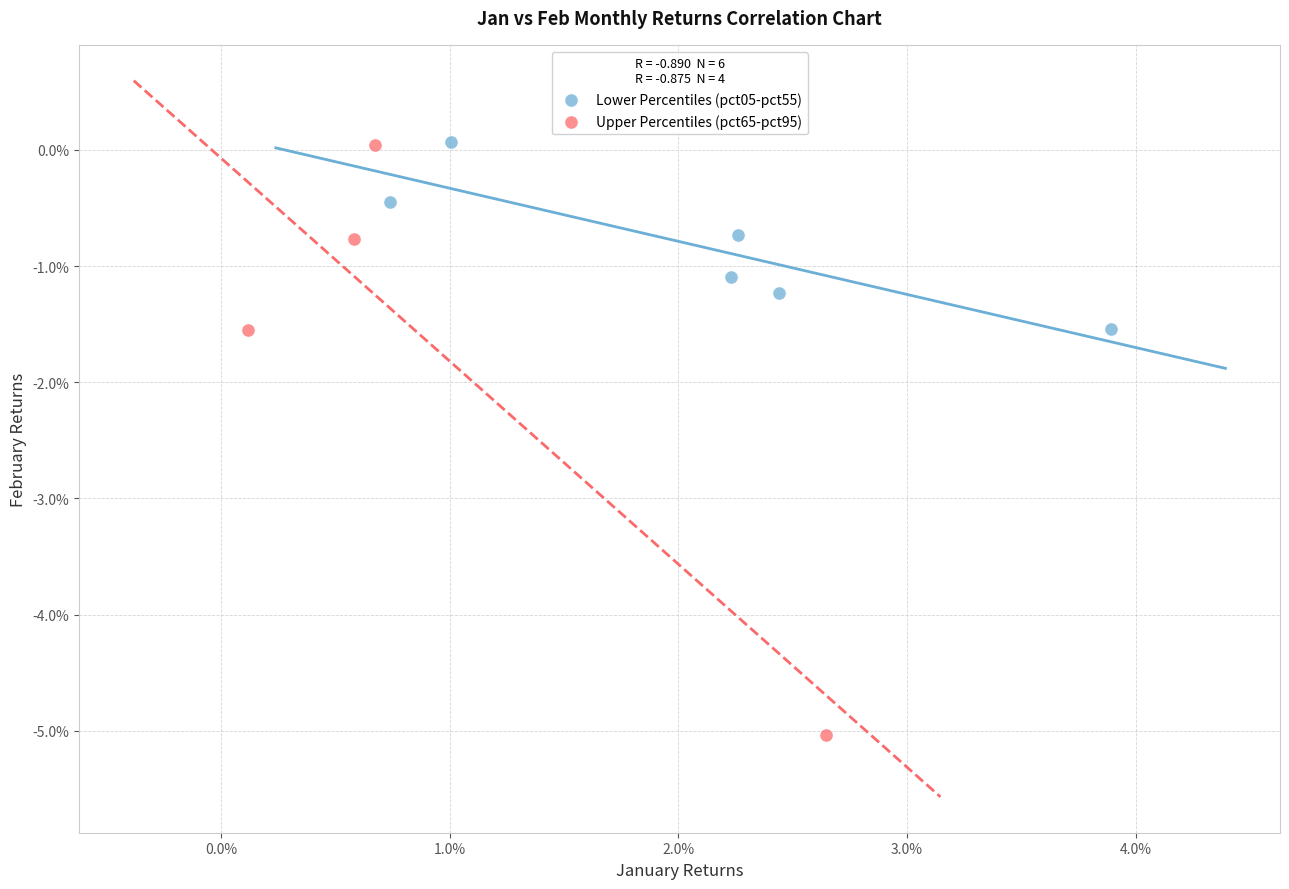

Which series contains the lowest Y value?

Upper Percentiles (pct65-pct95)